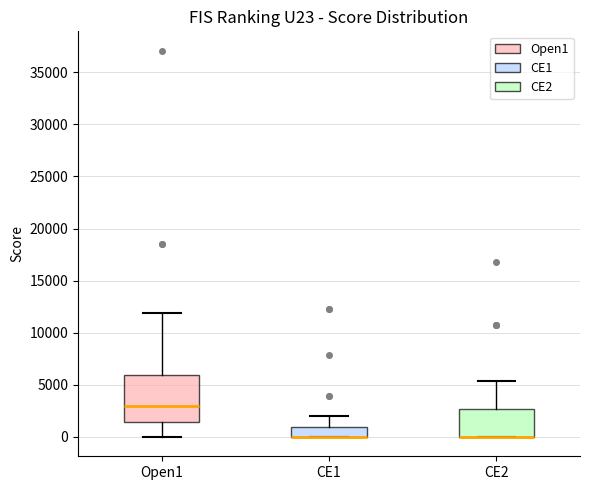

Reading left to right, transcribe this box plot: for each box, give where its median line is, the range the box spans, and where its two whiskers end, as read against the y-axis. The values are not printed on the chart, so give them approximately, as read against the axis.

Open1: median 3000, box 1500 to 6000, whiskers 0 to 12000
CE1: median 0 (drawn on the box's lower edge), box 0 to 1000, whiskers 0 to 2000
CE2: median 0 (drawn on the box's lower edge), box 0 to 2500, whiskers 0 to 5500